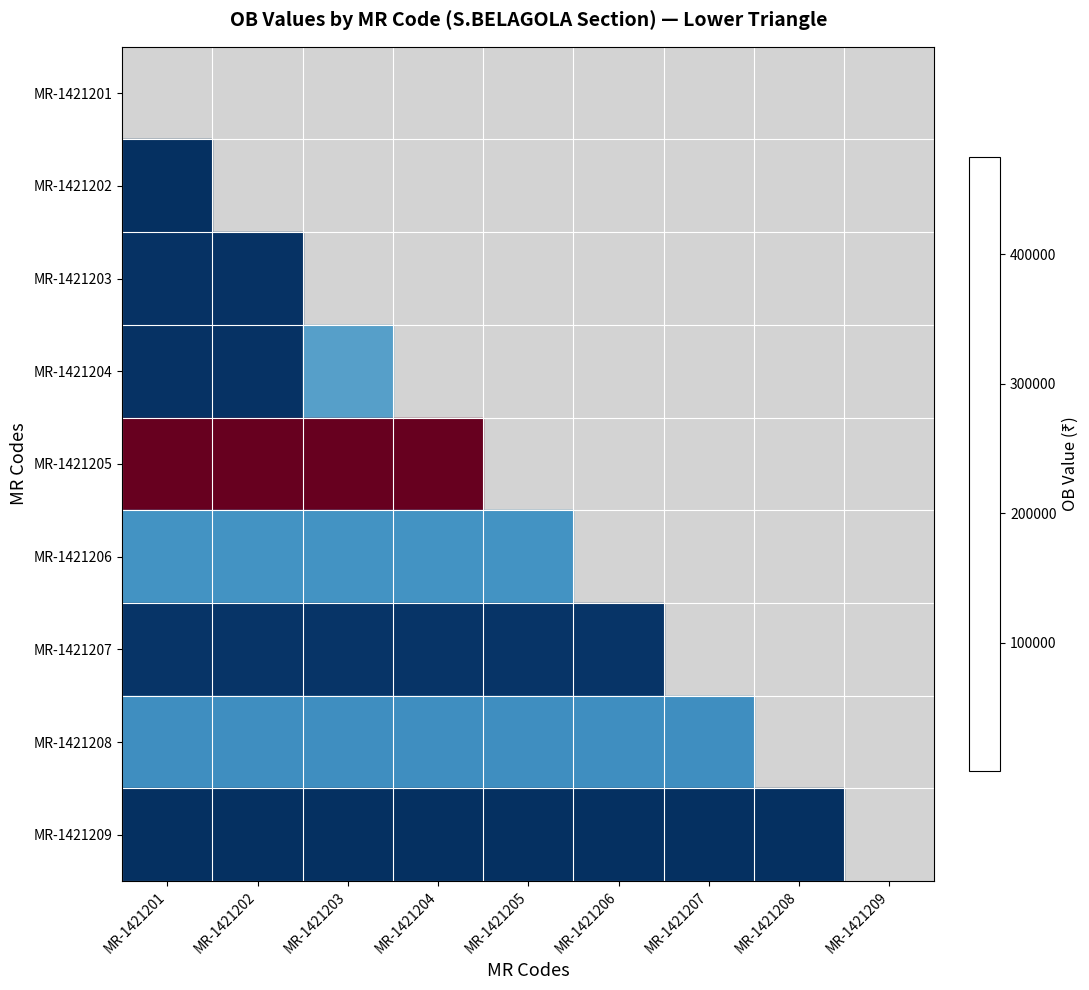

The value of MR-1421209 at MR-1421207 is 664.2. True or false?

False